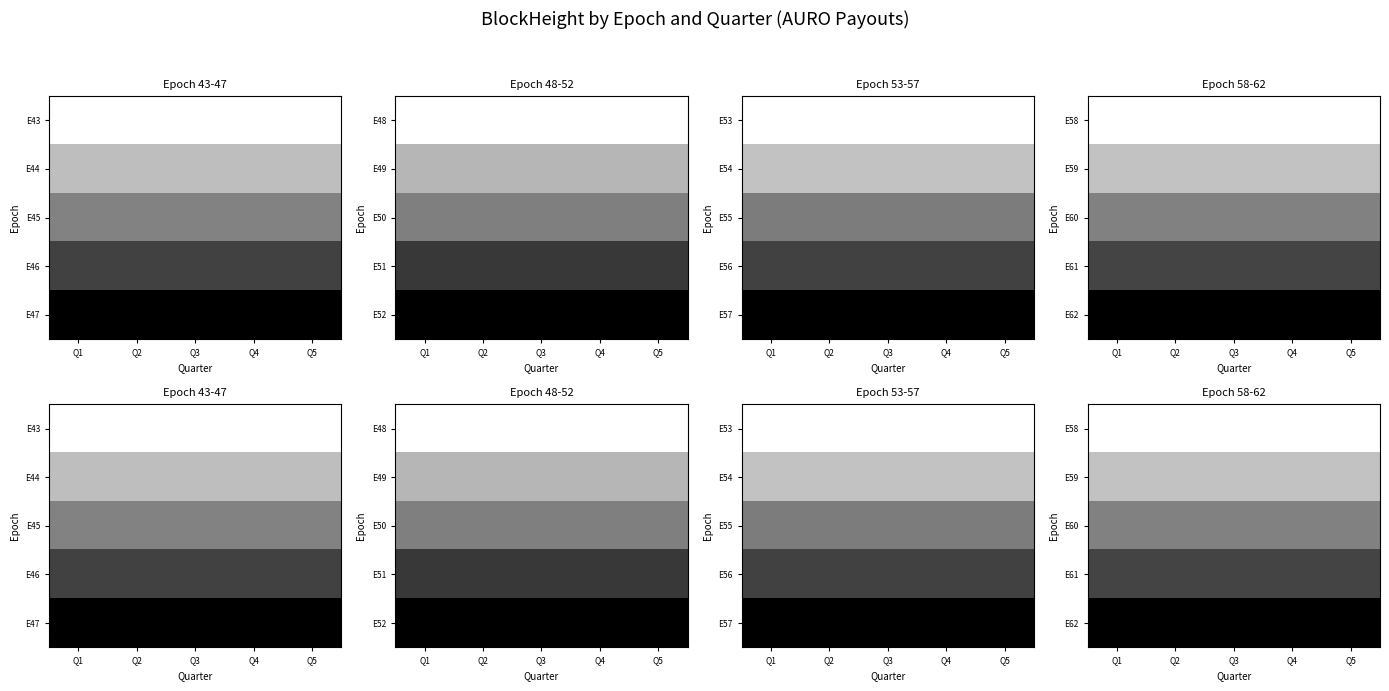

Is it true that E62 equals 0.0 at Q3?

False